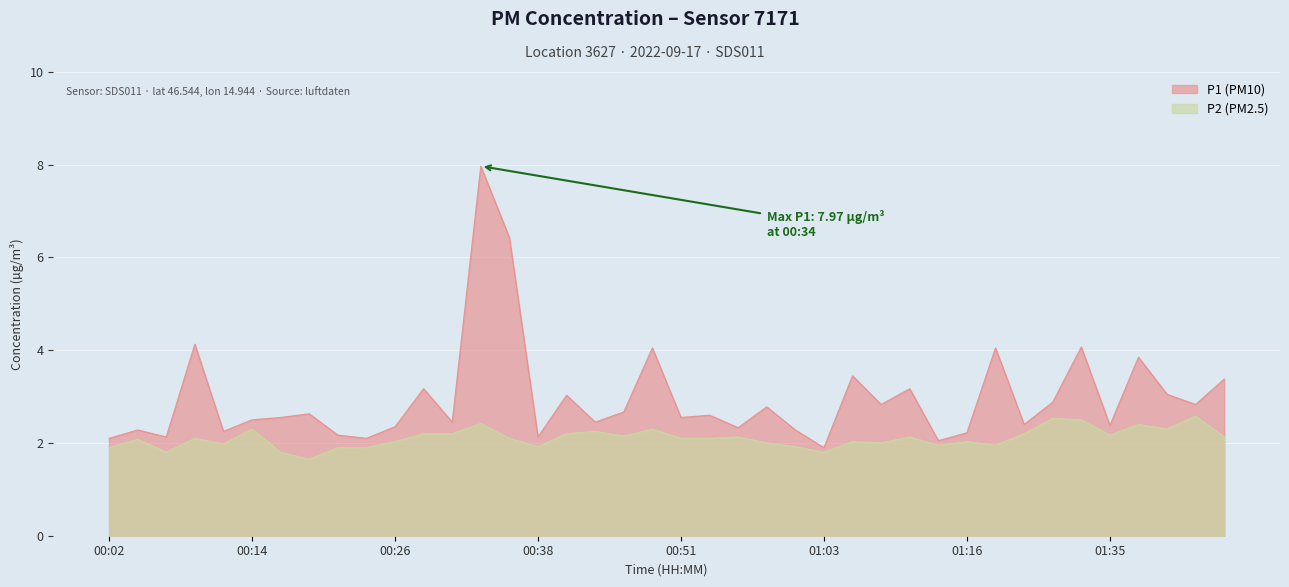

Reading right to left, what are all the values shown in this chart?

P1: 01:45=3.4	01:42=2.8	01:40=3.0	01:37=3.9	01:35=2.4	01:32=4.1	01:30=2.9	01:21=2.4	01:19=4.0	01:16=2.2	01:13=2.0	01:11=3.2	01:08=2.8	01:06=3.5	01:03=1.9	01:01=2.3	00:58=2.8	00:56=2.3	00:53=2.6	00:51=2.5	00:48=4.0	00:46=2.7	00:43=2.5	00:41=3.0	00:38=2.1	00:36=6.4	00:34=8.0	00:31=2.5	00:29=3.2	00:26=2.4	00:24=2.1	00:21=2.2	00:19=2.6	00:16=2.5	00:14=2.5	00:11=2.2	00:09=4.1	00:07=2.1	00:04=2.3	00:02=2.1
P2: 01:45=2.1	01:42=2.6	01:40=2.3	01:37=2.4	01:35=2.2	01:32=2.5	01:30=2.5	01:21=2.2	01:19=1.9	01:16=2.0	01:13=1.9	01:11=2.1	01:08=2.0	01:06=2.0	01:03=1.8	01:01=1.9	00:58=2.0	00:56=2.1	00:53=2.1	00:51=2.1	00:48=2.3	00:46=2.1	00:43=2.2	00:41=2.2	00:38=1.9	00:36=2.1	00:34=2.4	00:31=2.2	00:29=2.2	00:26=2.0	00:24=1.9	00:21=1.9	00:19=1.6	00:16=1.8	00:14=2.3	00:11=2.0	00:09=2.1	00:07=1.8	00:04=2.1	00:02=1.9